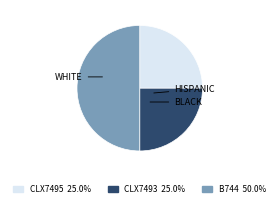

What is the largest slice in the pie chart?

B744